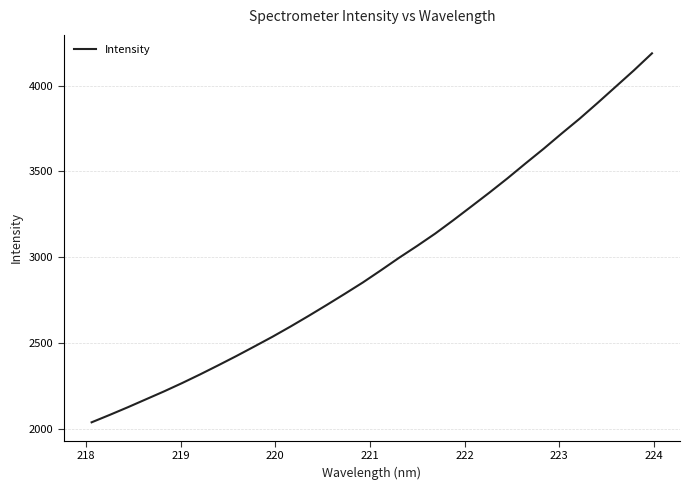

What is the difference between the maximum and minimum values?

2149.6